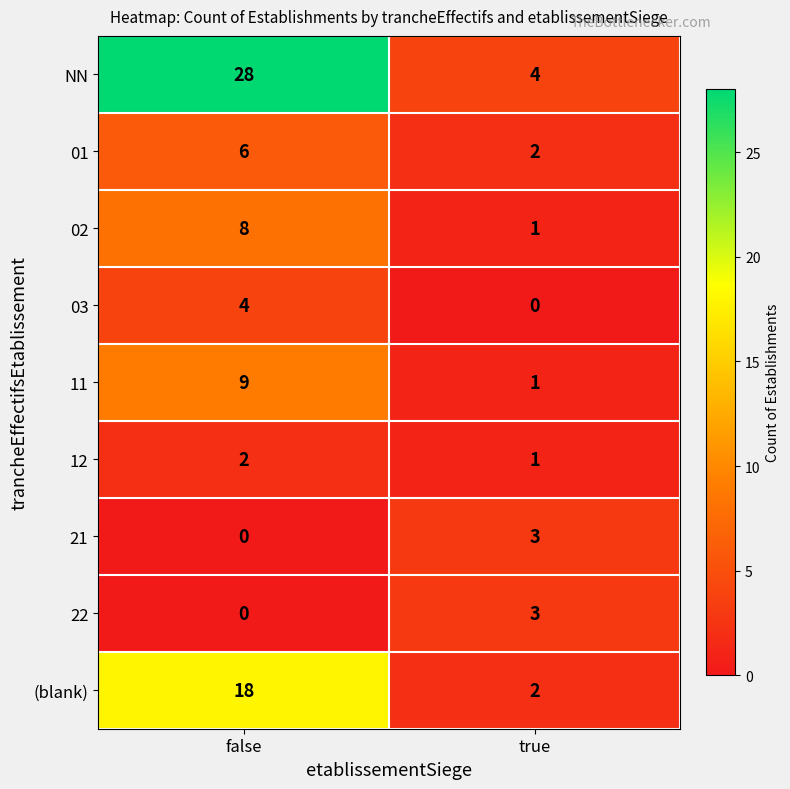

The 11 series shows 2 at true. True or false?

False